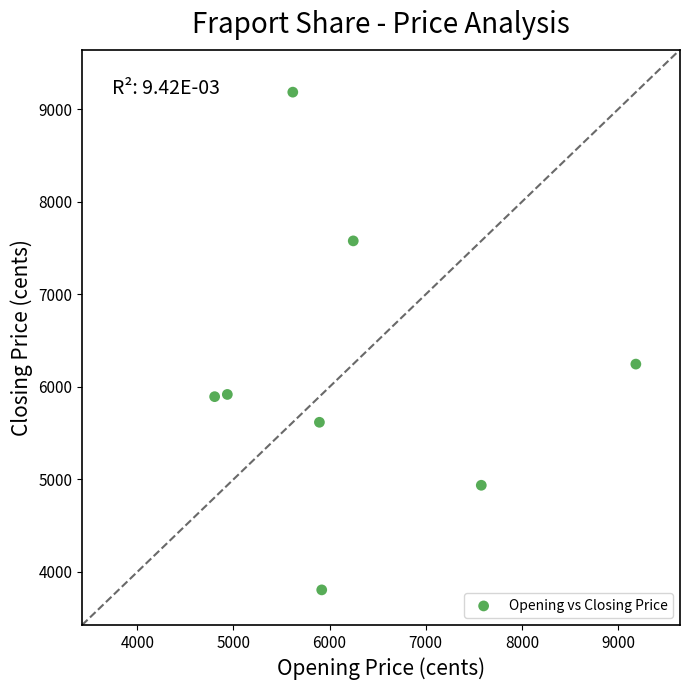

What Y value in the scatter plot is closest to 6495?

6246